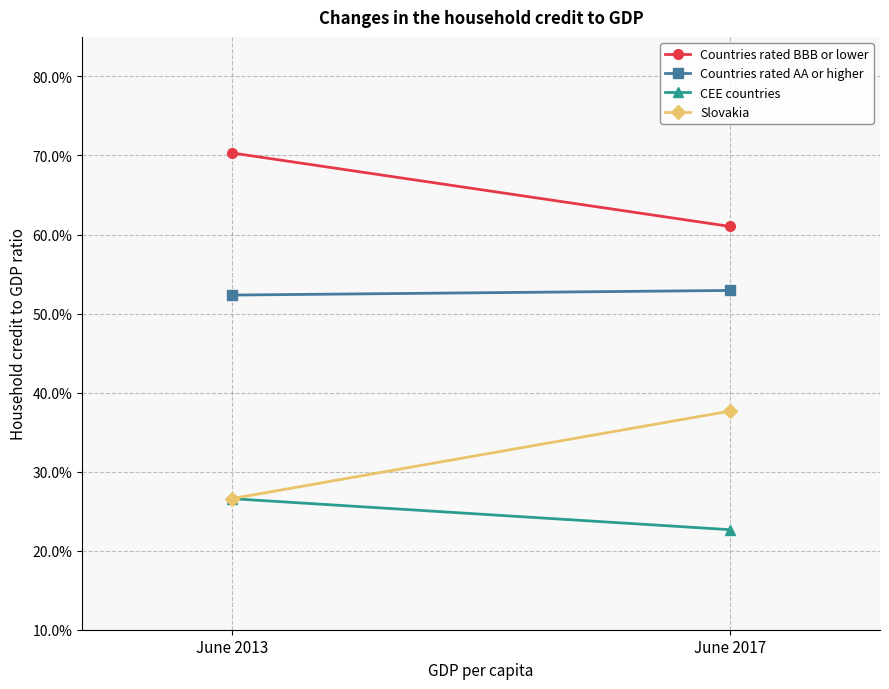

What is the total value across all series at June 2013?

1.8